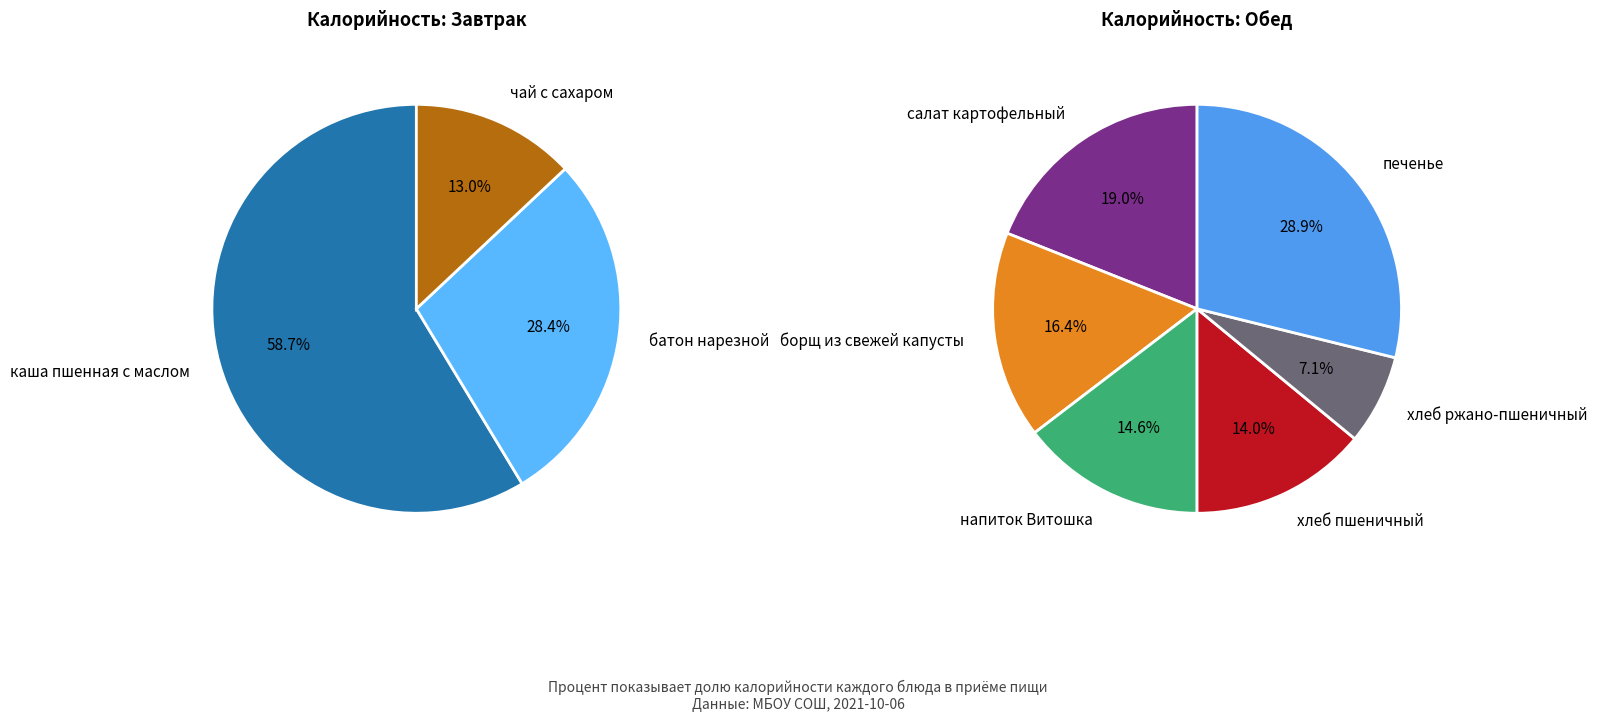

How many segments does this pie chart have?

9